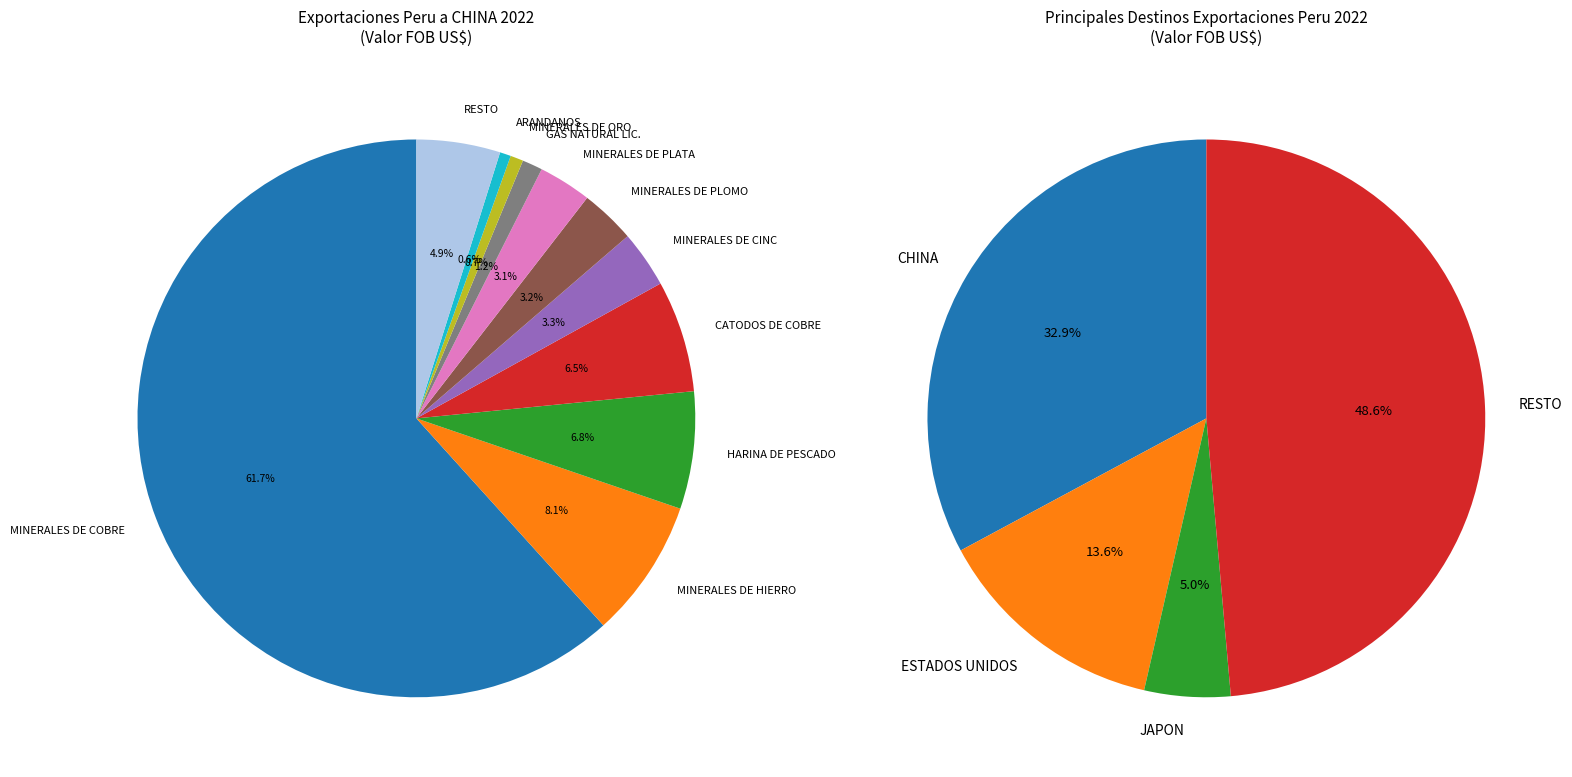

Is there any slice that represents more than half of the pie?

No